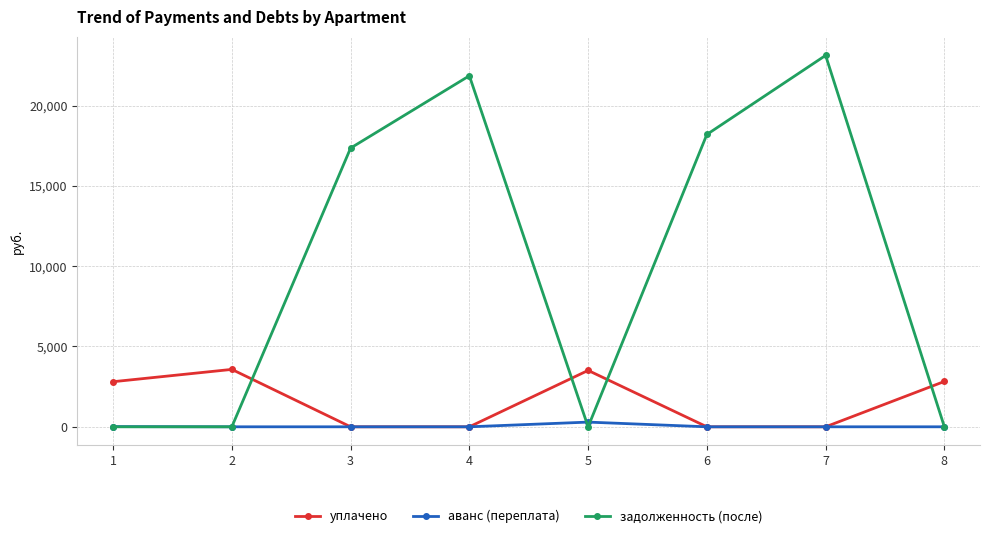

Rank the series by their average value, from highest to lowest.

задолженность (после), уплачено, аванс (переплата)